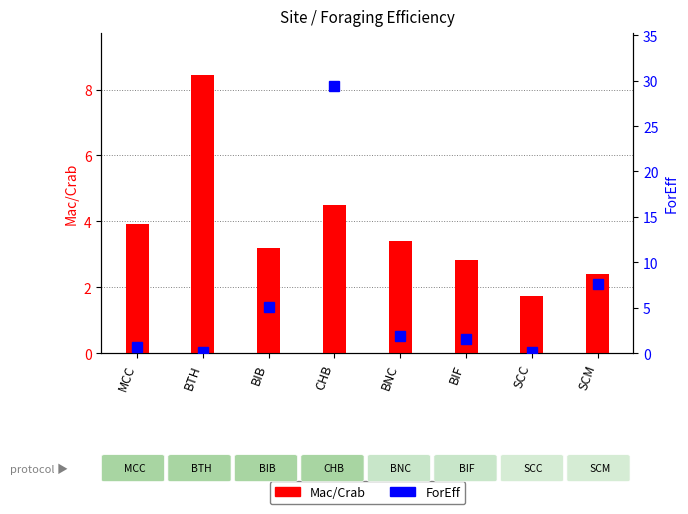

Is the value of Mac/Crab at SCM greater than the value of ForEff at CHB?

No